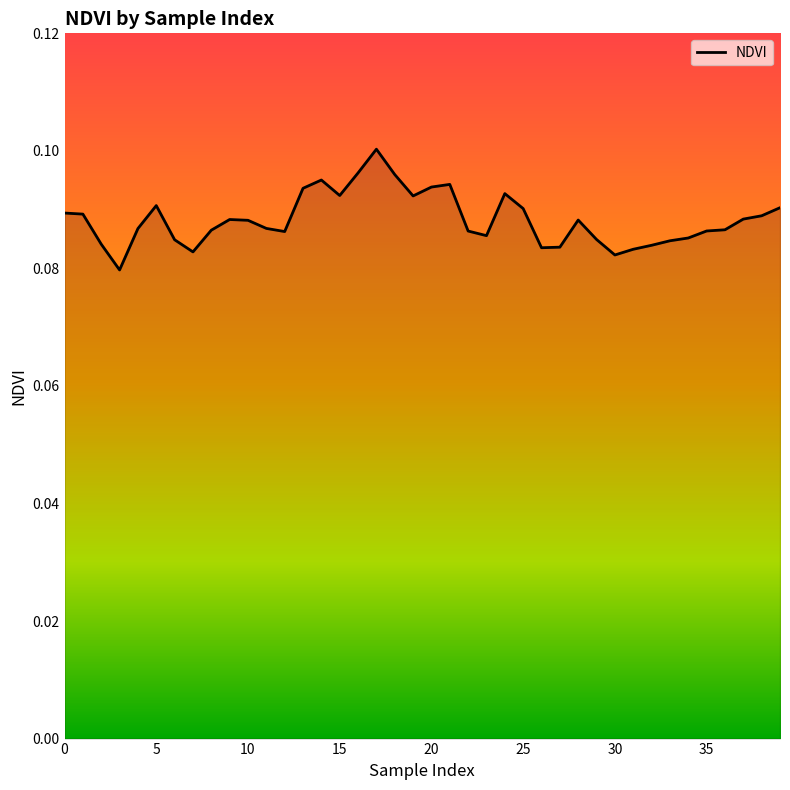

Is it true that the value at 20 is 0.0?

False